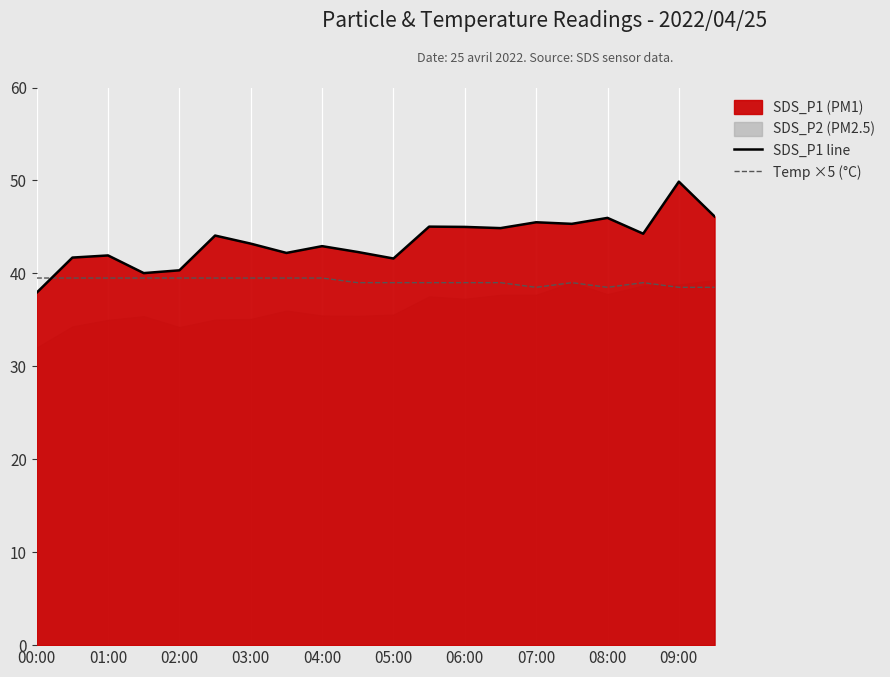

The value of SDS_P1 line at 09:00 is 49.9. True or false?

True